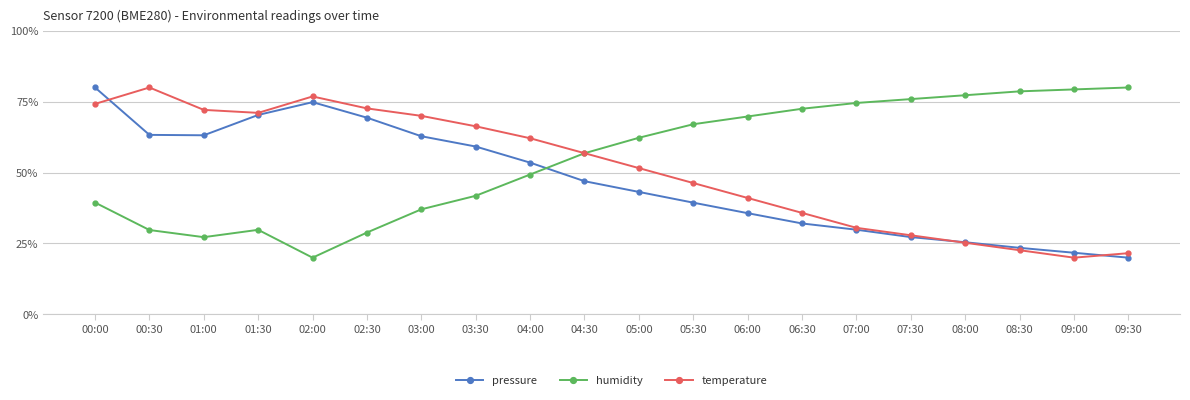

What is the value of the pressure point at the 11th from the left?

43.2